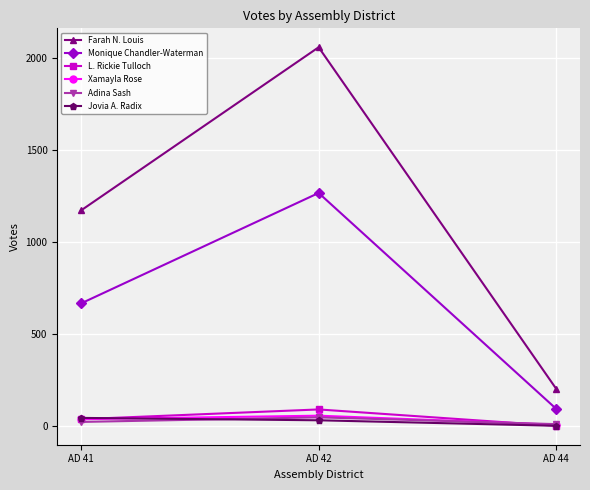

The value of Farah N. Louis at AD 44 is 202. True or false?

True